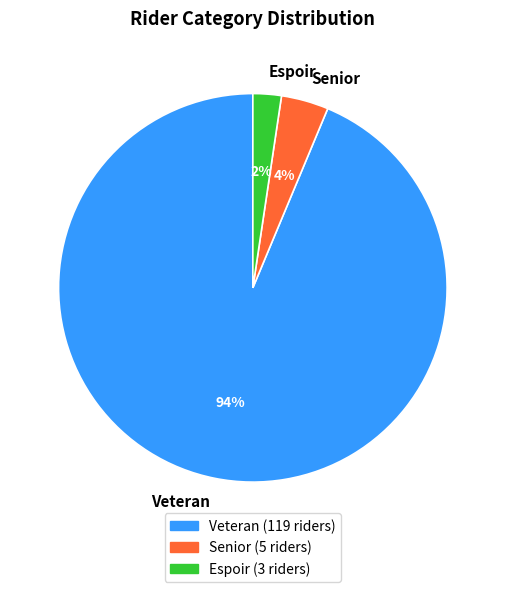

Count the number of slices in the pie.

3